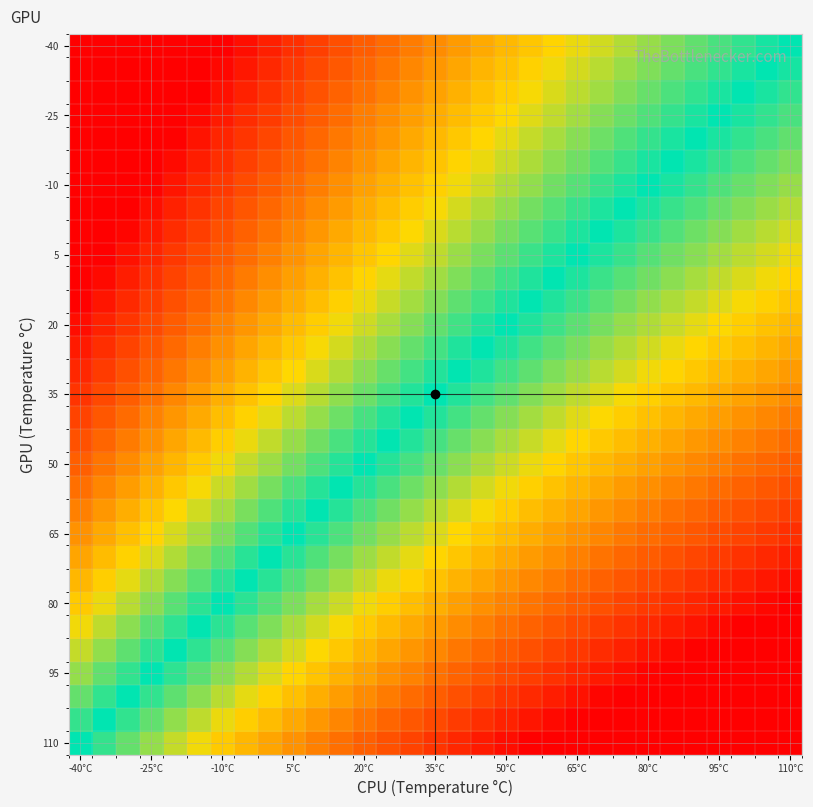

Which category has the highest value across all series?

110°C